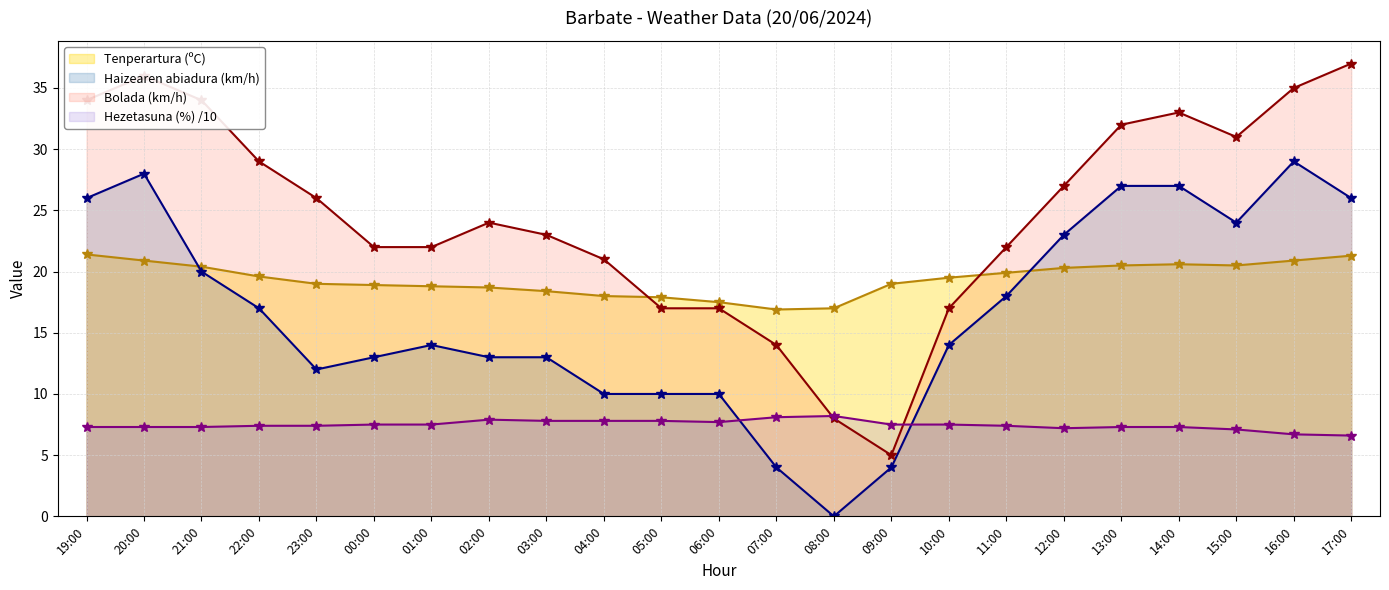

Where is the first local minimum for Haizearen abiadura (km/h)?

23:00